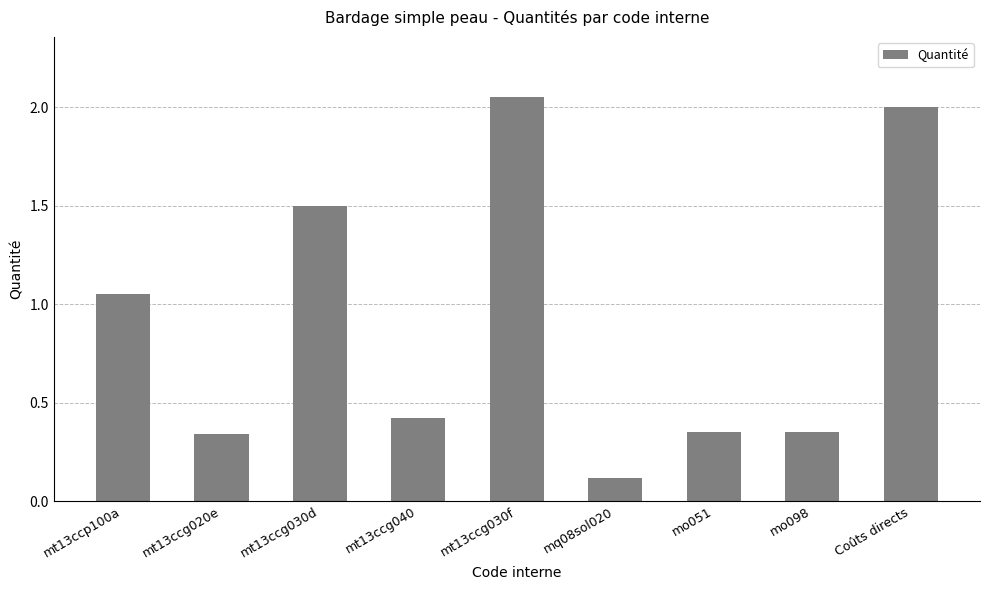

Which label corresponds to the largest value in the chart?

mt13ccg030f